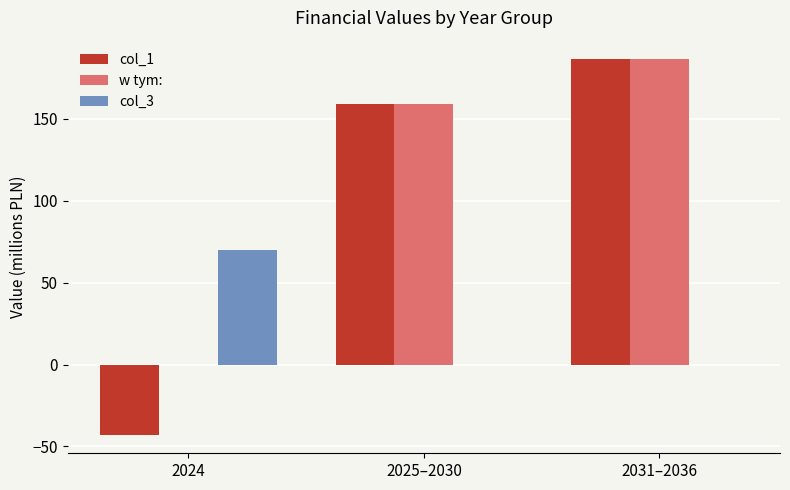

How many series are shown in this chart?

3